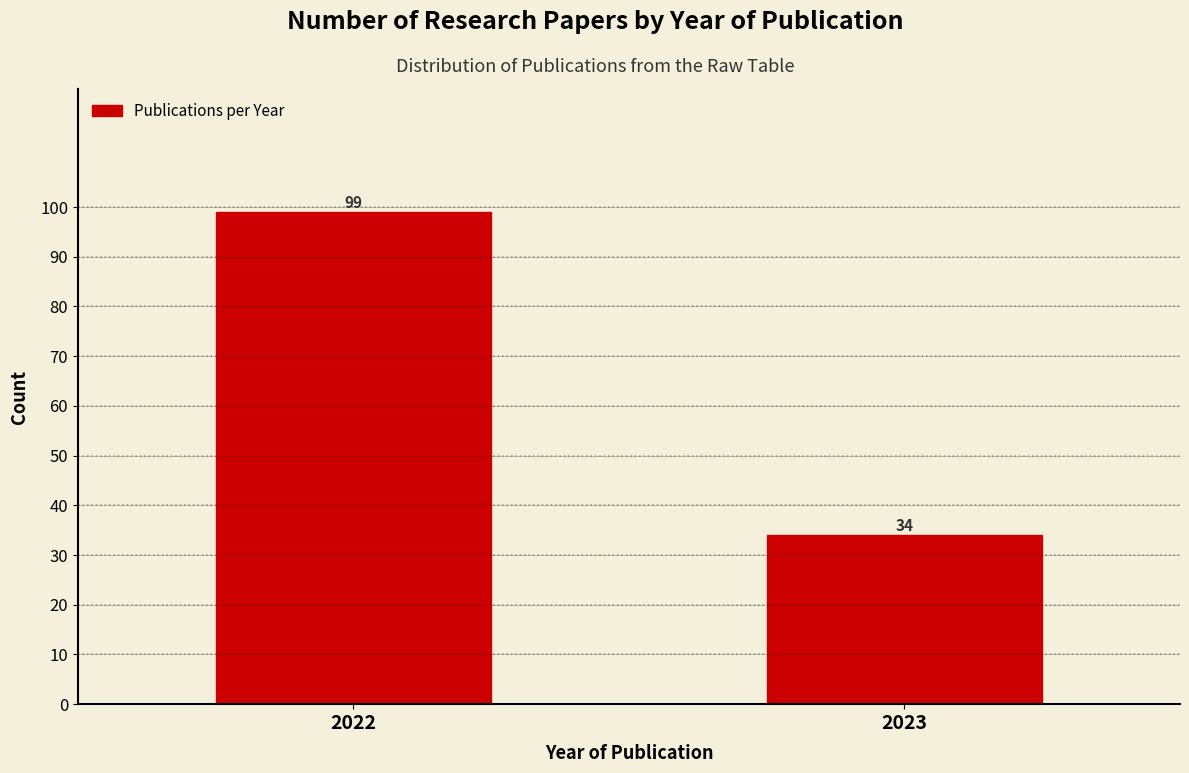

Reading left to right, list all the values displayed in this chart.

99	34